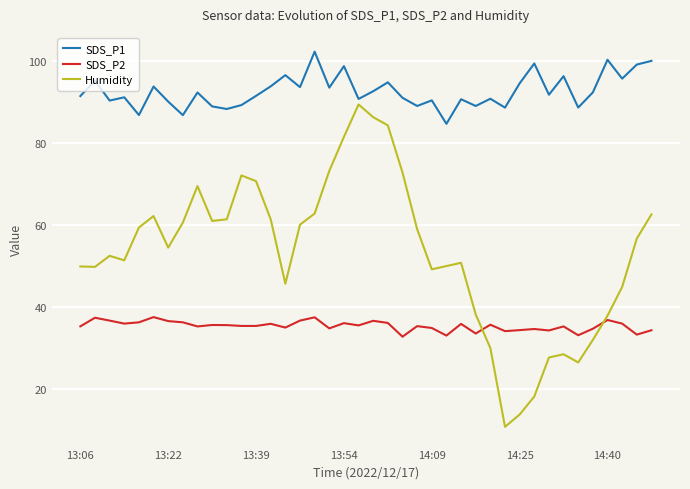

Which series has the largest total across all categories?

SDS_P1